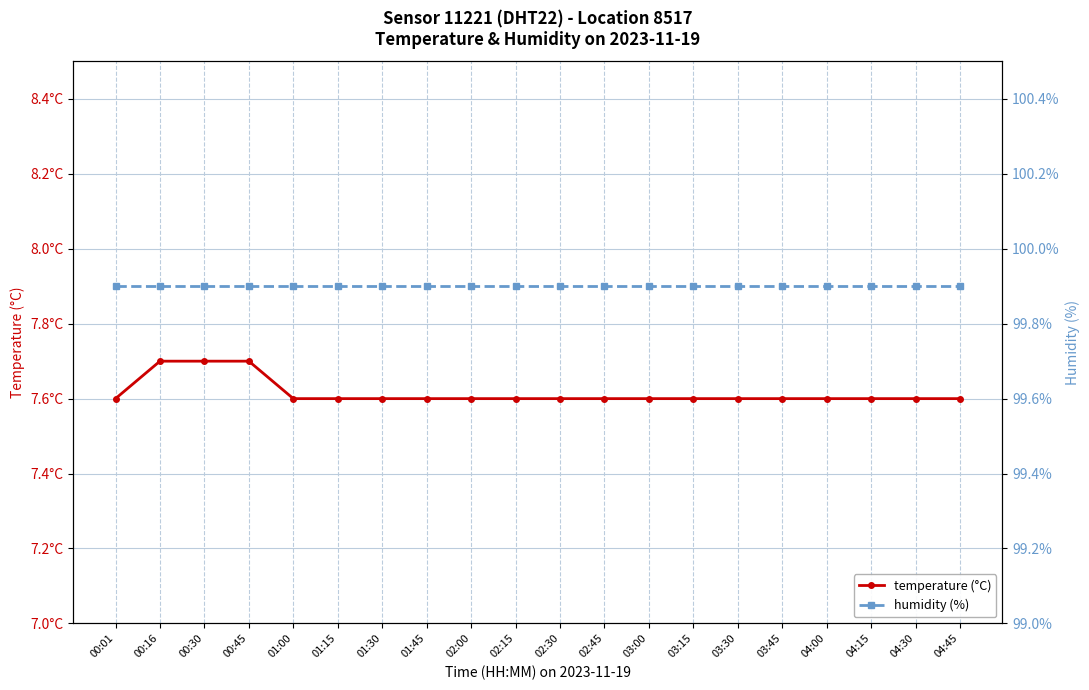

List the series in order of their overall mean, lowest first.

temperature (°C), humidity (%)